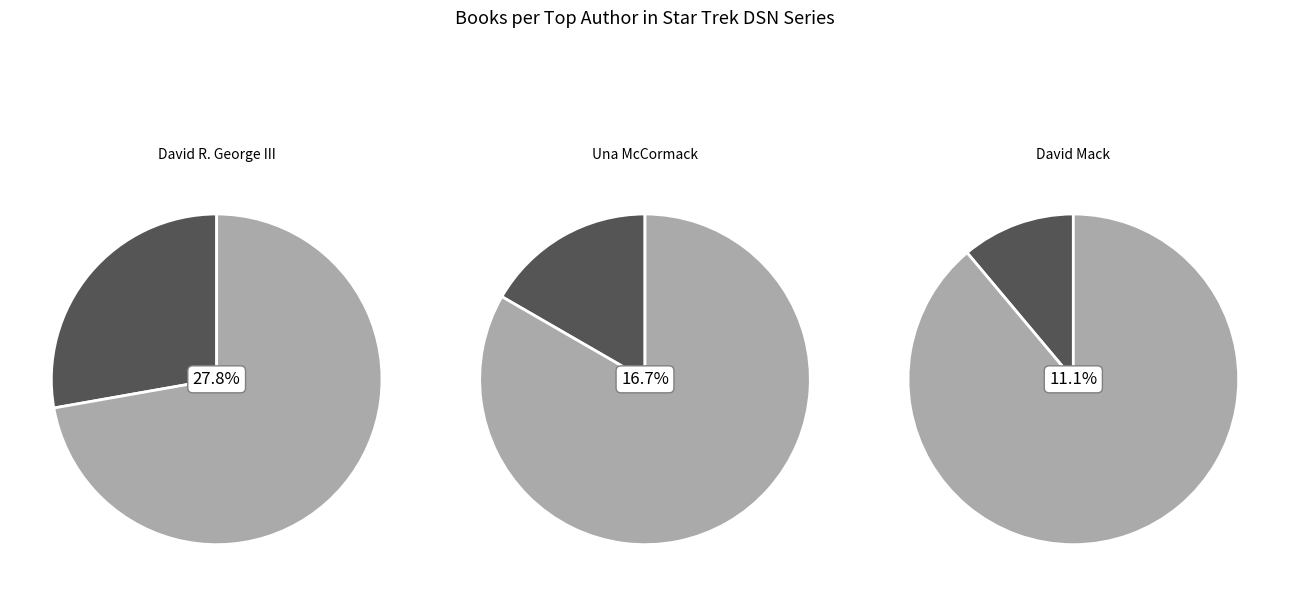

Does any single category account for the majority?

No